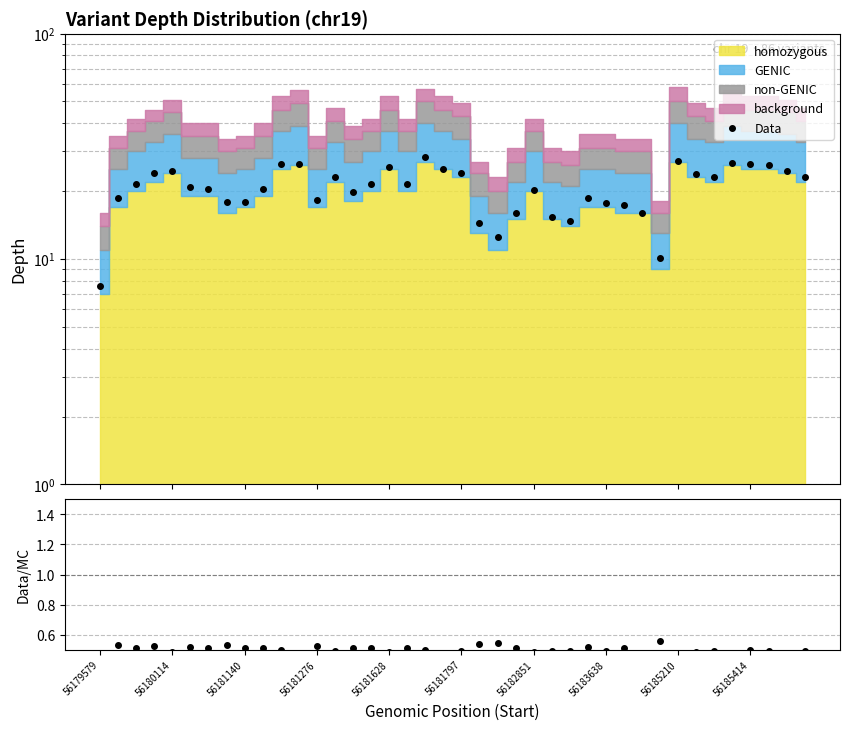

What is the maximum value shown in the chart?

28.3